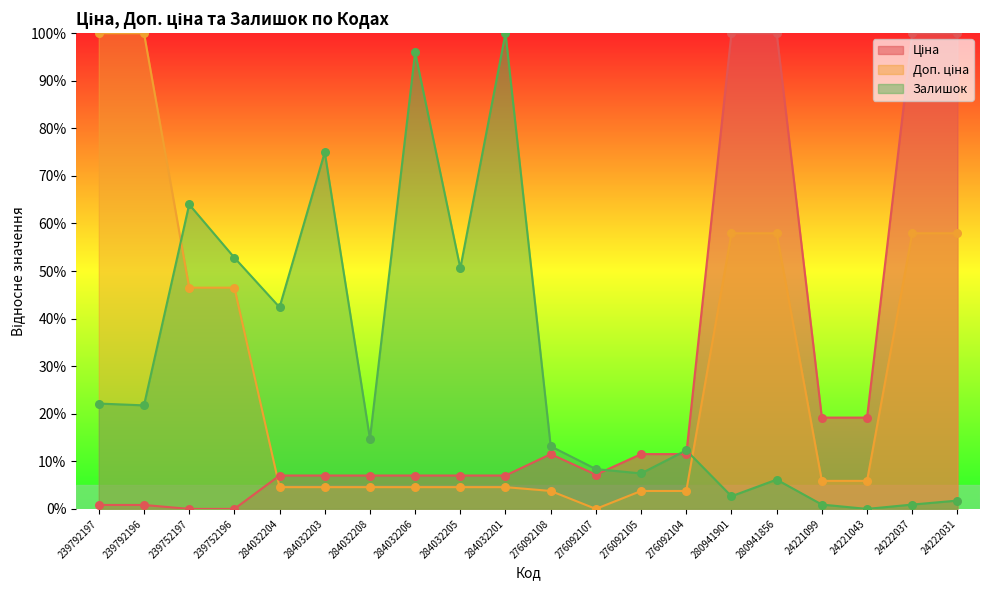

Which series has the largest total across all categories?

Залишок